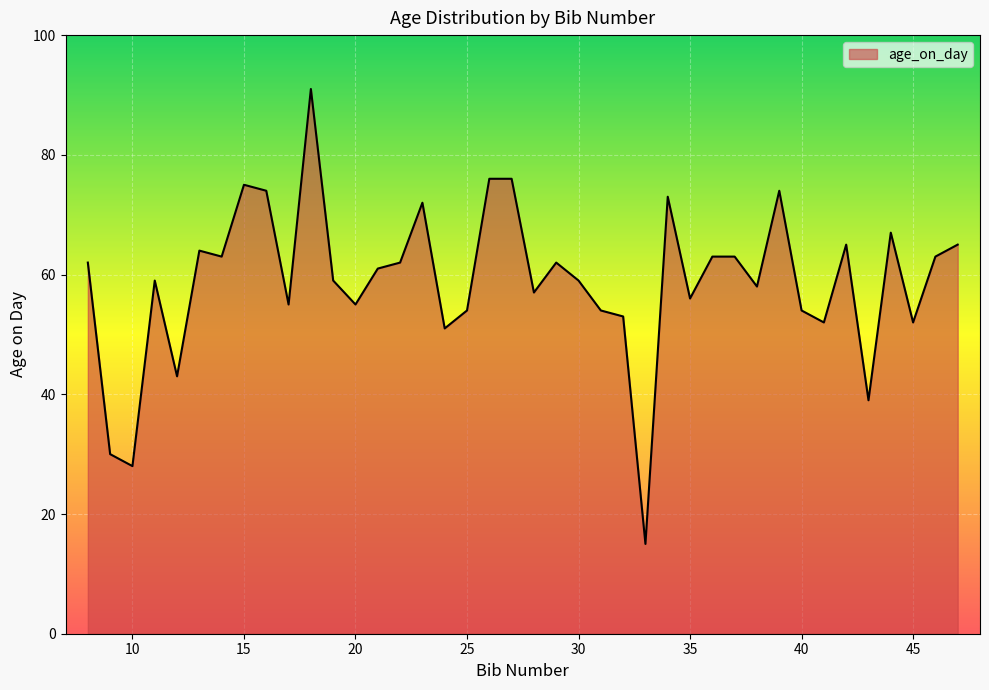

Count the number of categories in the chart.

40